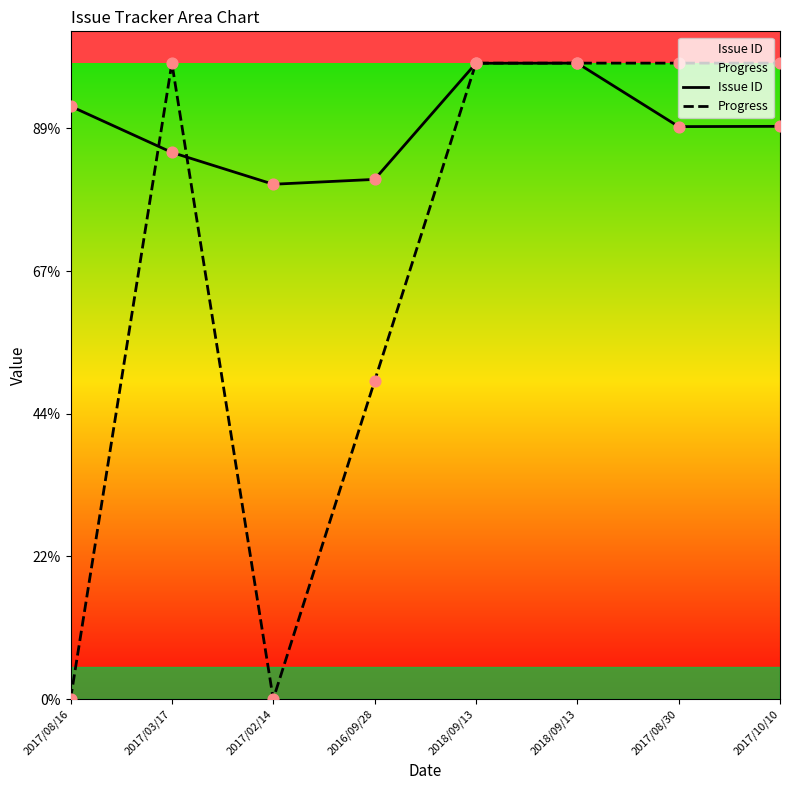

Which series has the largest total across all categories?

Issue ID